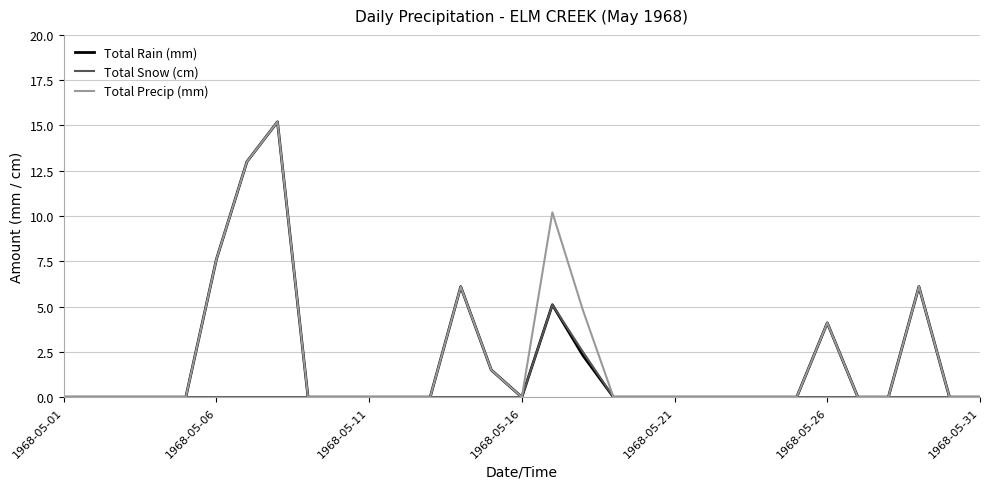

How many lines are shown in the chart?

3